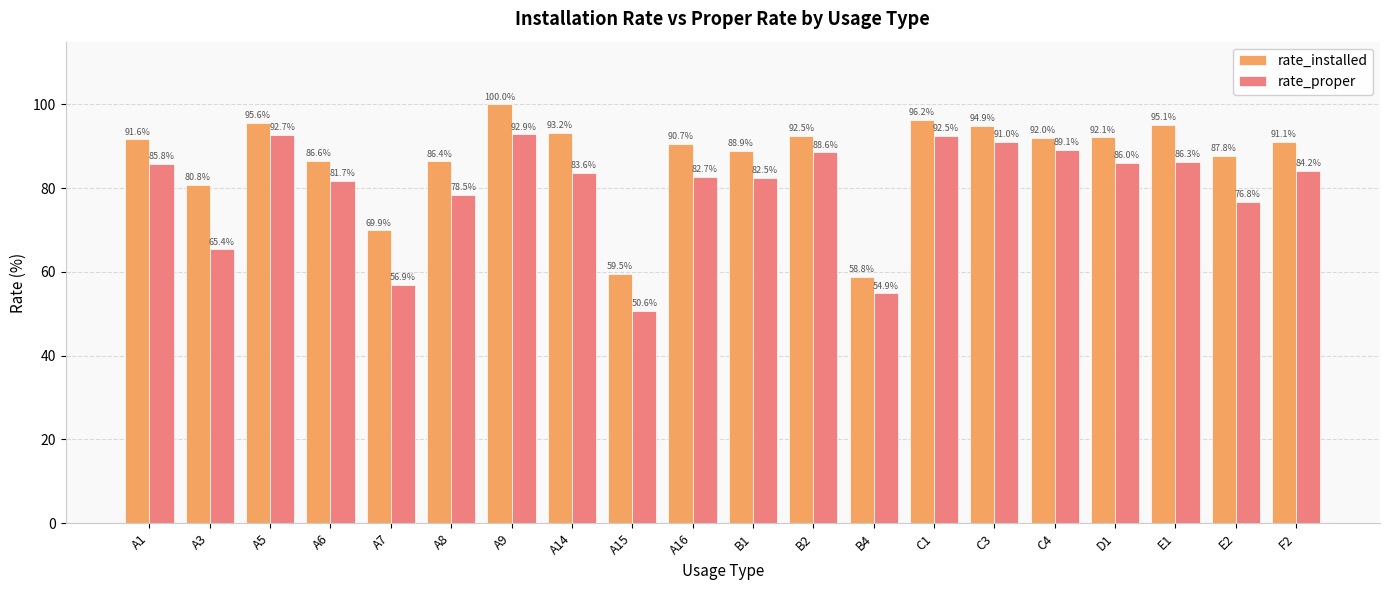

Is the value of rate_proper at B2 greater than the value of rate_installed at A7?

Yes